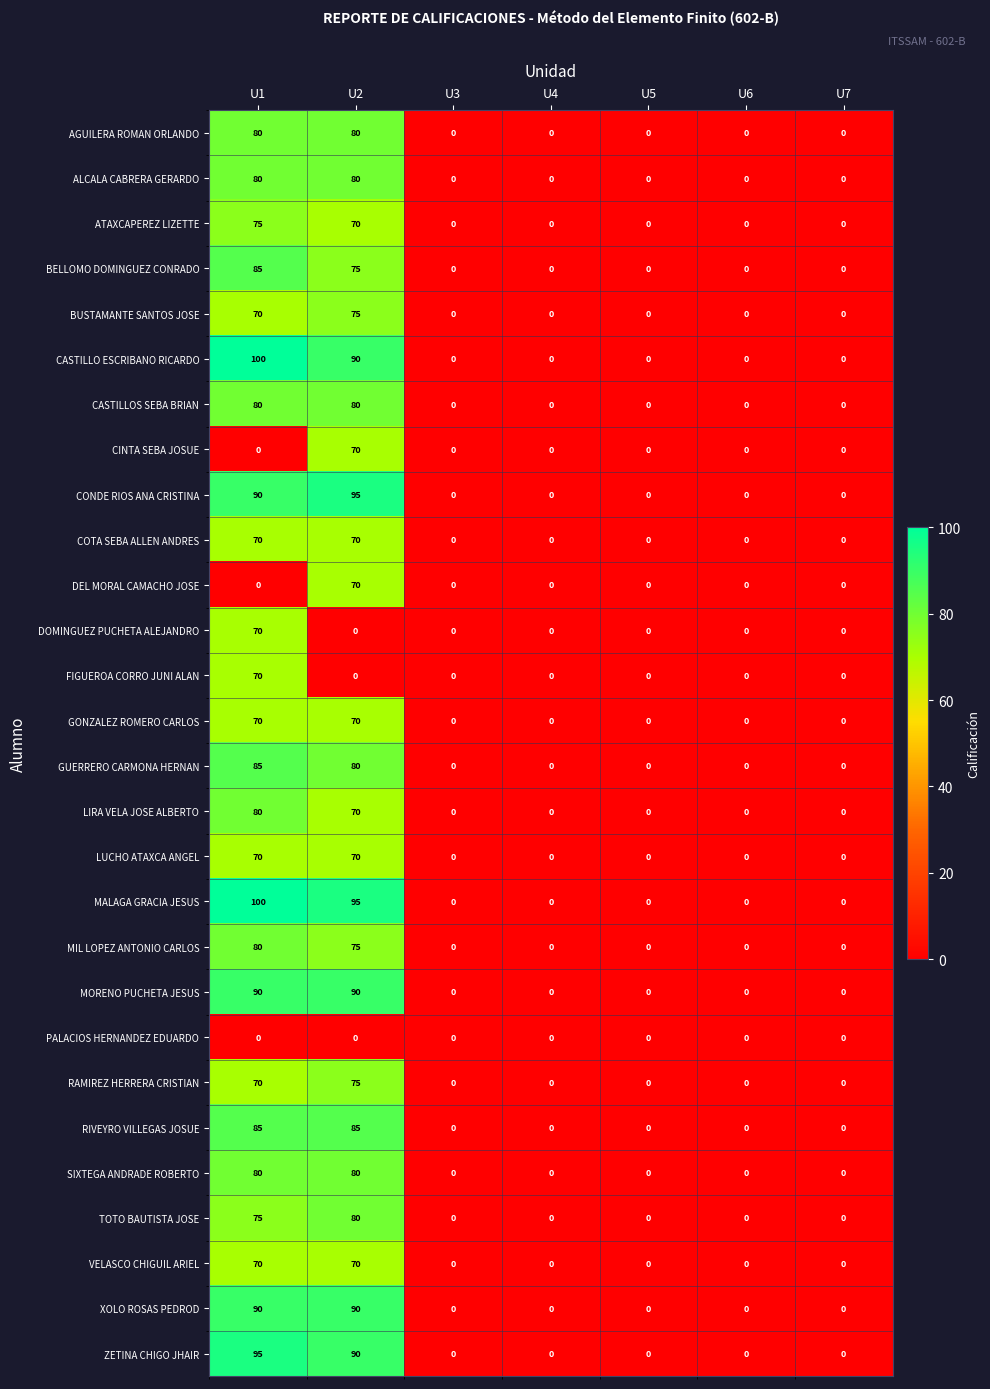

The GUERRERO CARMONA HERNAN series shows 41 at U6. True or false?

False